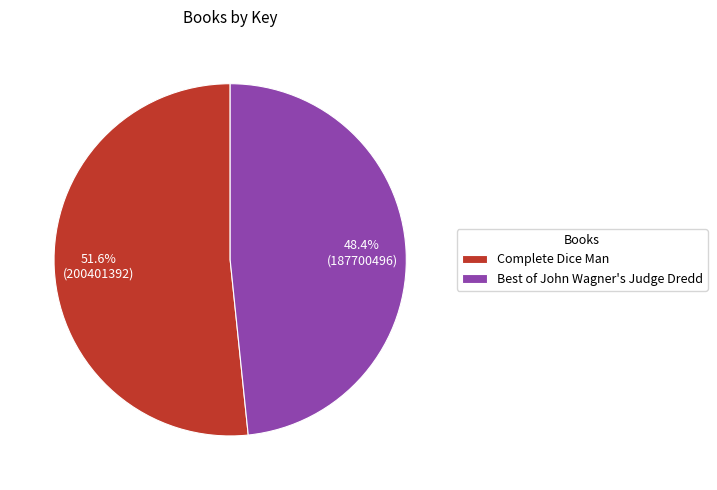

Rank the categories by value from highest to lowest.

Complete Dice Man, Best of John Wagner's Judge Dredd